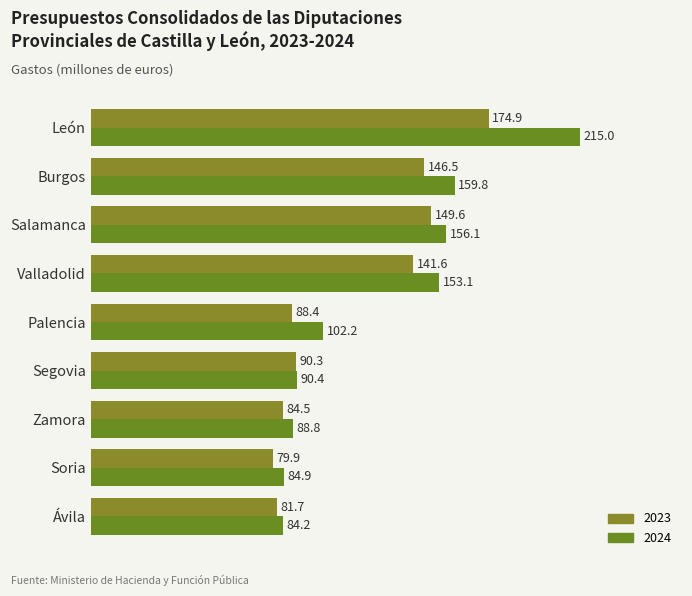

What value does the 2023 series have at Segovia?

90.3